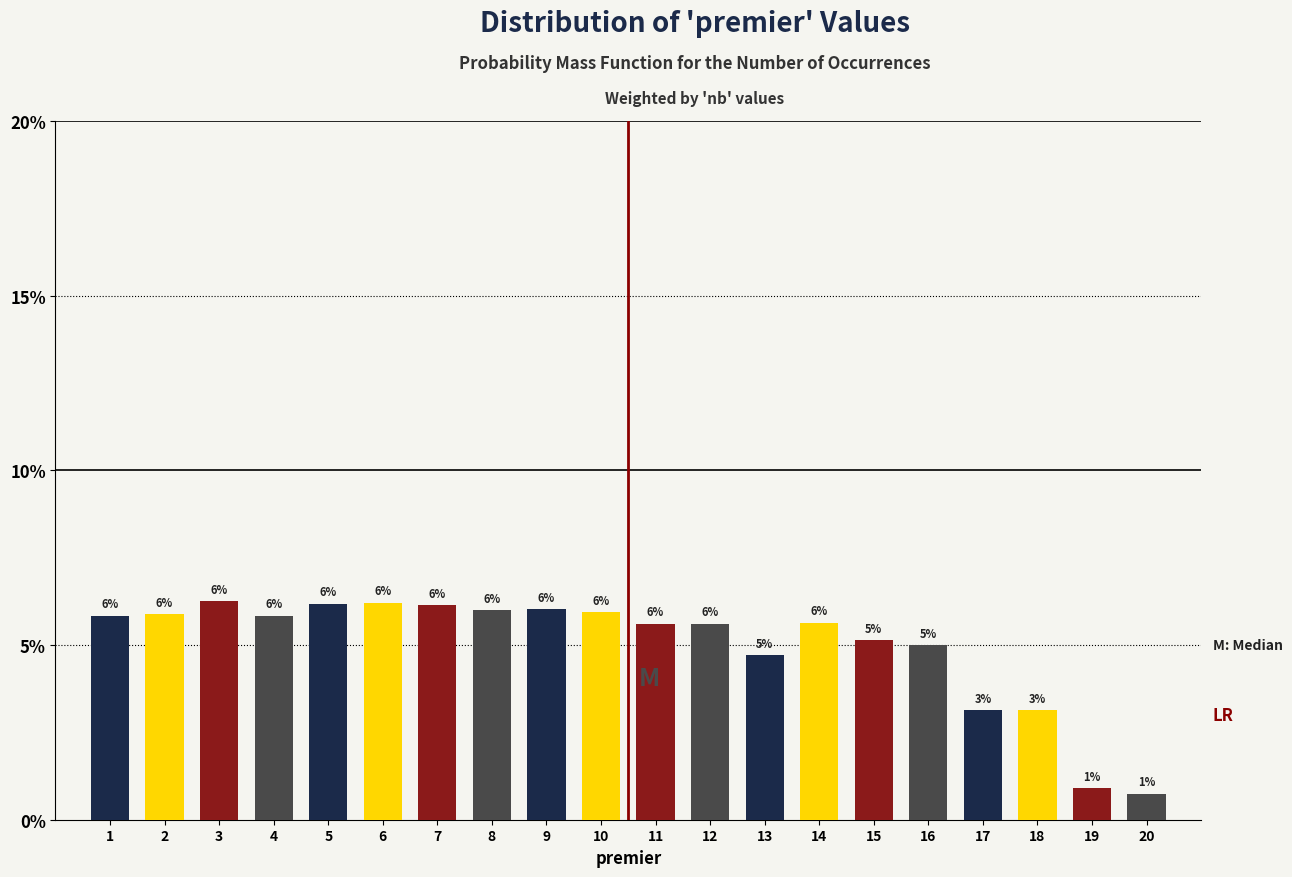

Between 18 and 19, which is larger?

18